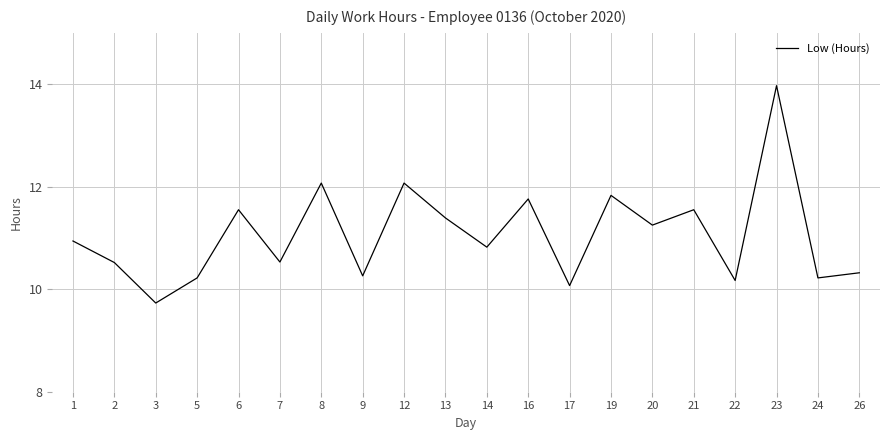

True or false: the data shows 11.2 at 20.

True